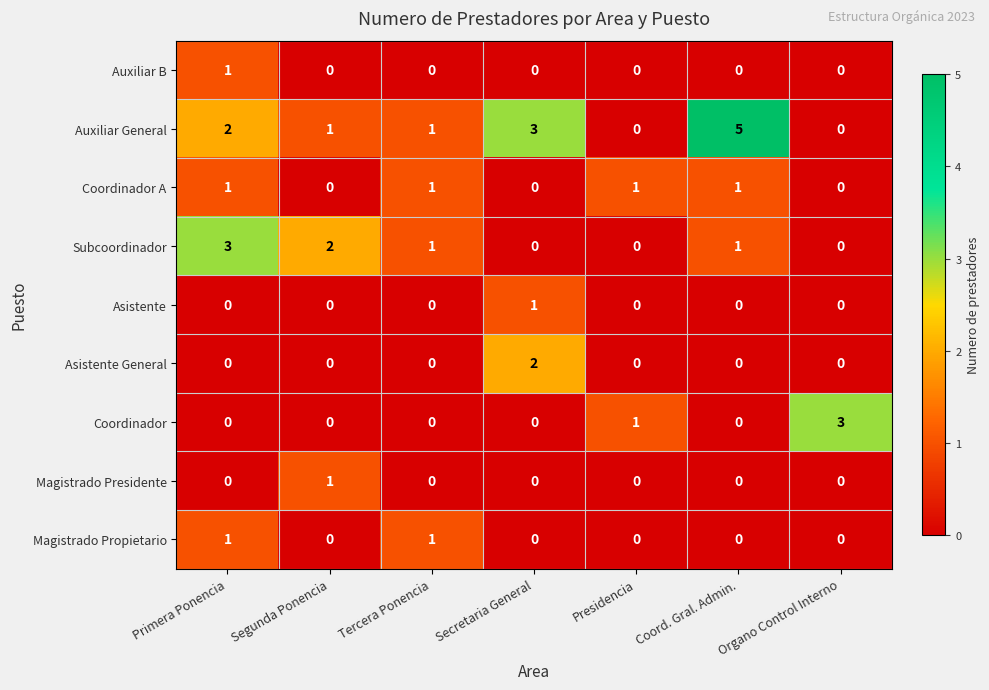

At which category is the sum across all series the highest?

Primera Ponencia